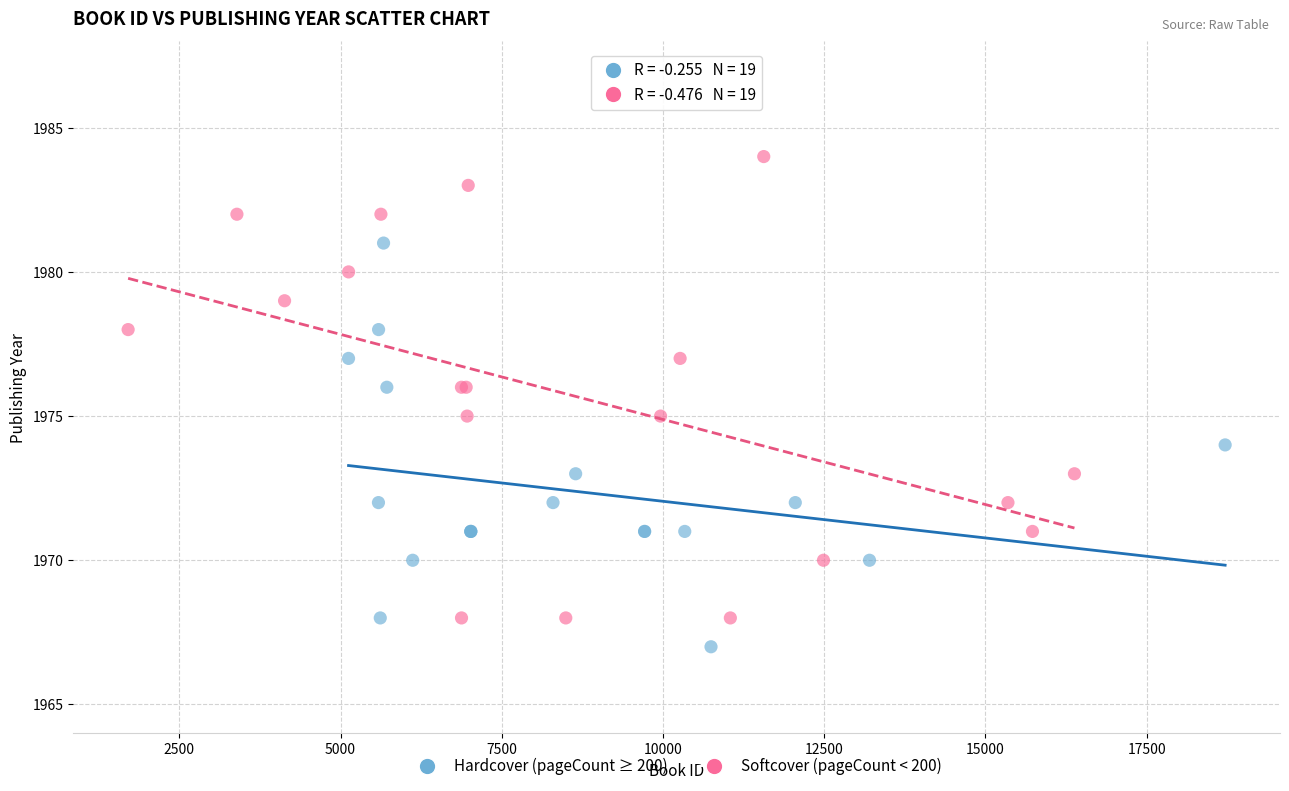

Which series reaches the minimum Y coordinate?

Hardcover (pageCount ≥ 200)